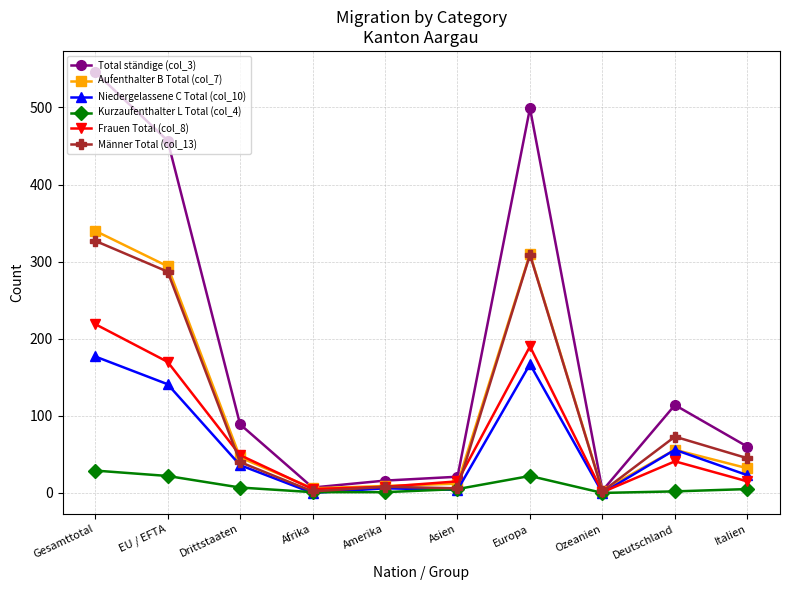

At which category is the sum across all series the highest?

Gesamttotal